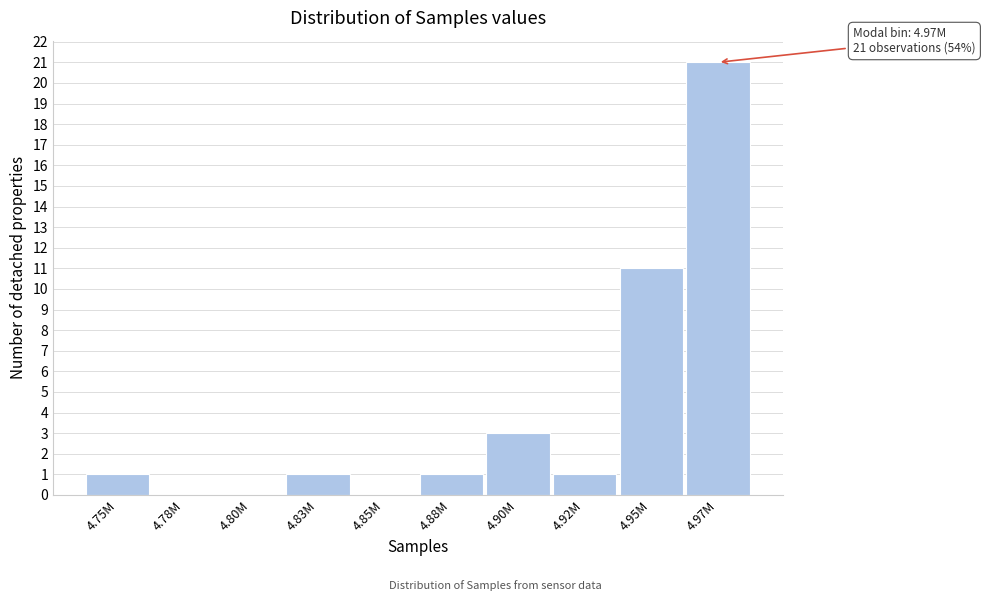

Reading right to left, list all the values displayed in this chart.

4.97M=21	4.95M=11	4.92M=1	4.90M=3	4.88M=1	4.85M=0	4.83M=1	4.80M=0	4.78M=0	4.75M=1